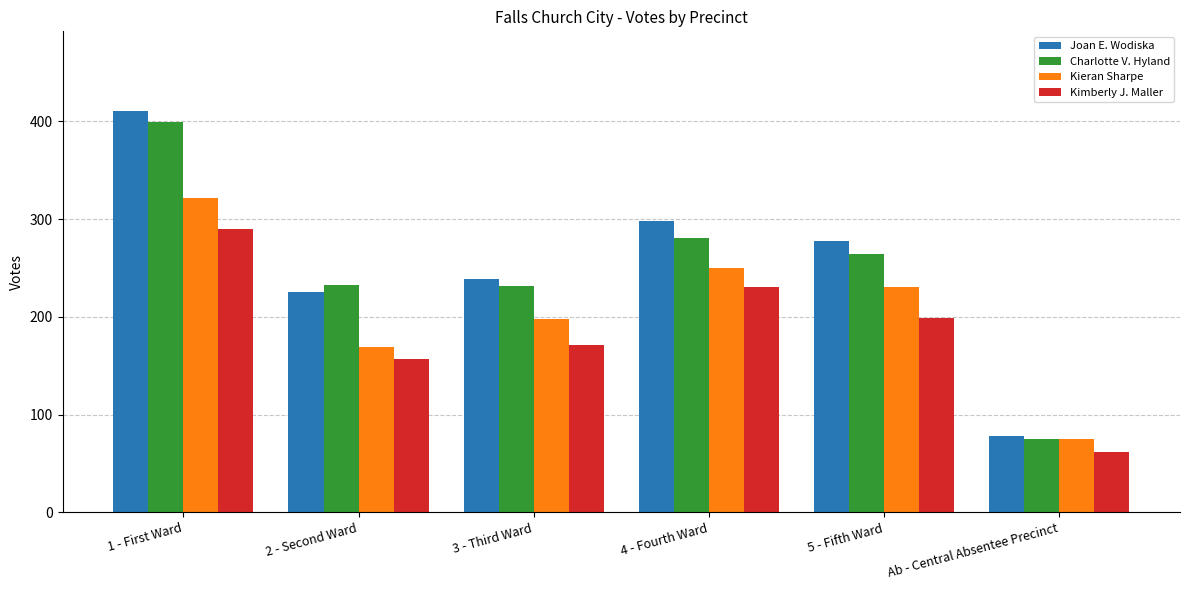

The value of Kieran Sharpe at Ab - Central Absentee Precinct is 128. True or false?

False